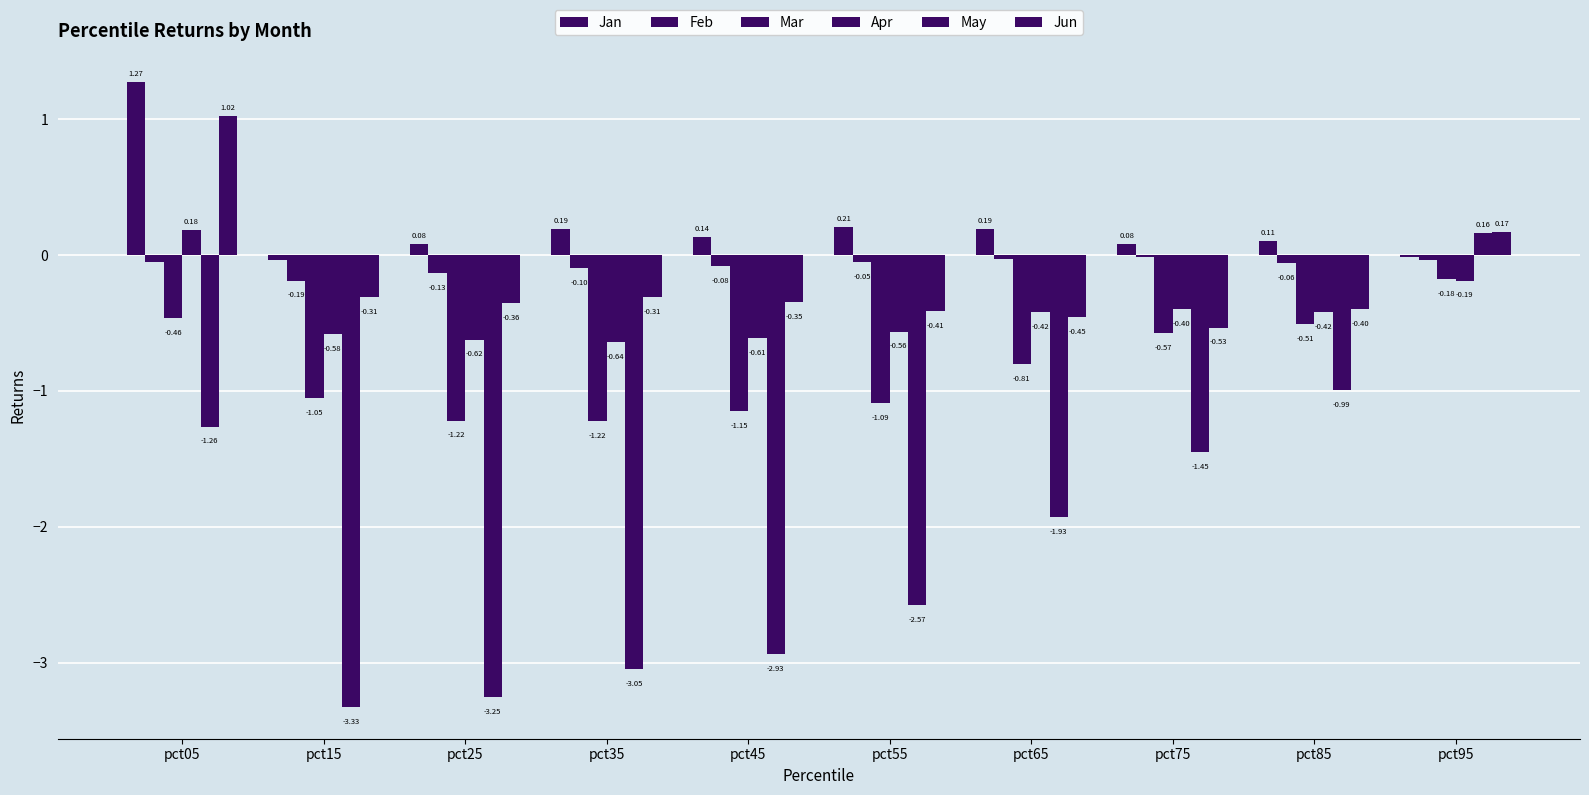

How many values in the May series exceed -1?

2